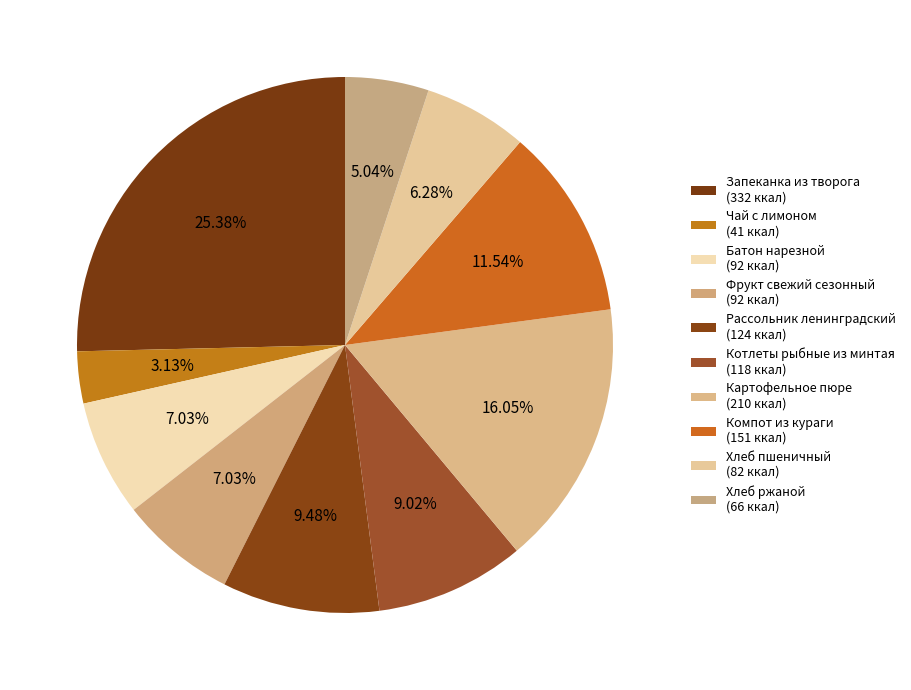

To the nearest percent, what portion does Рассольник ленинградский represent?

9%